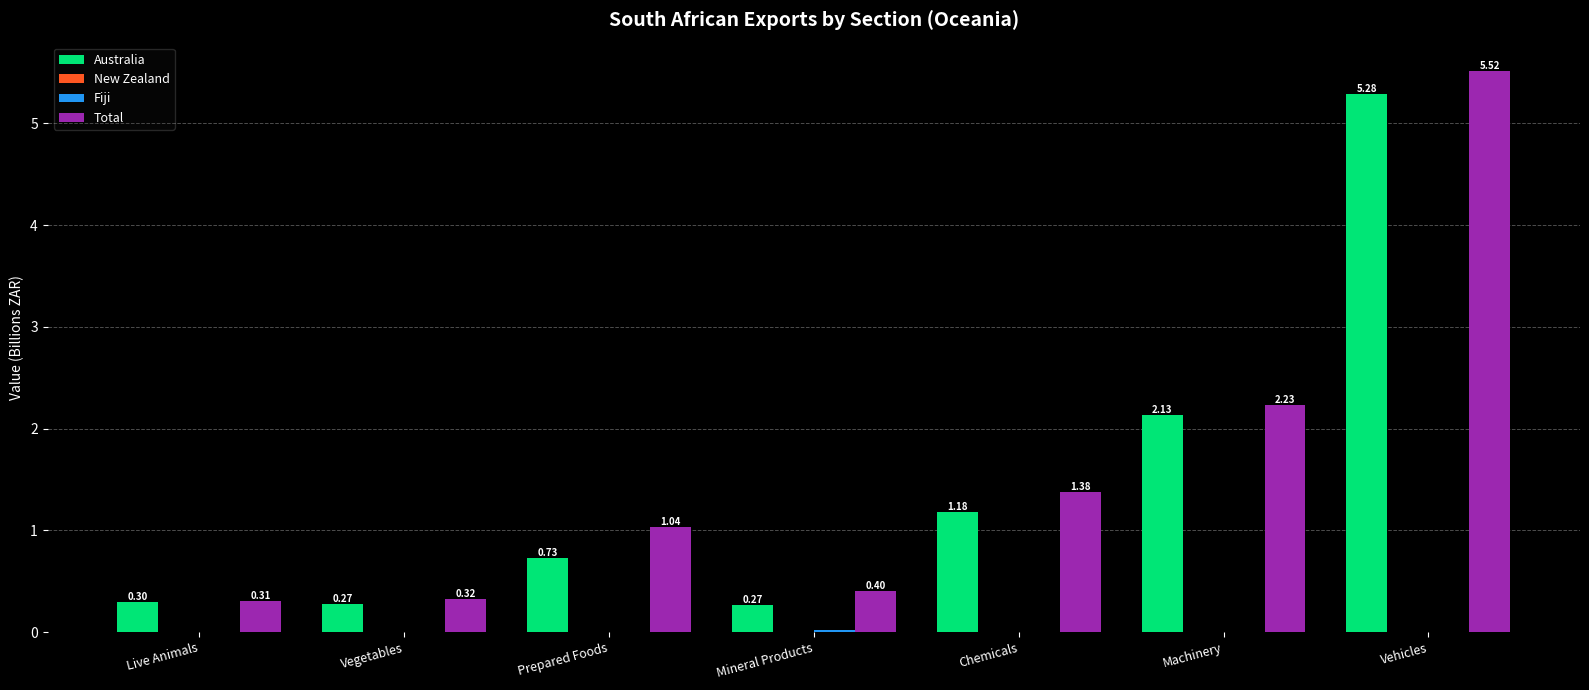

Which label corresponds to the largest value in the chart?

Vehicles